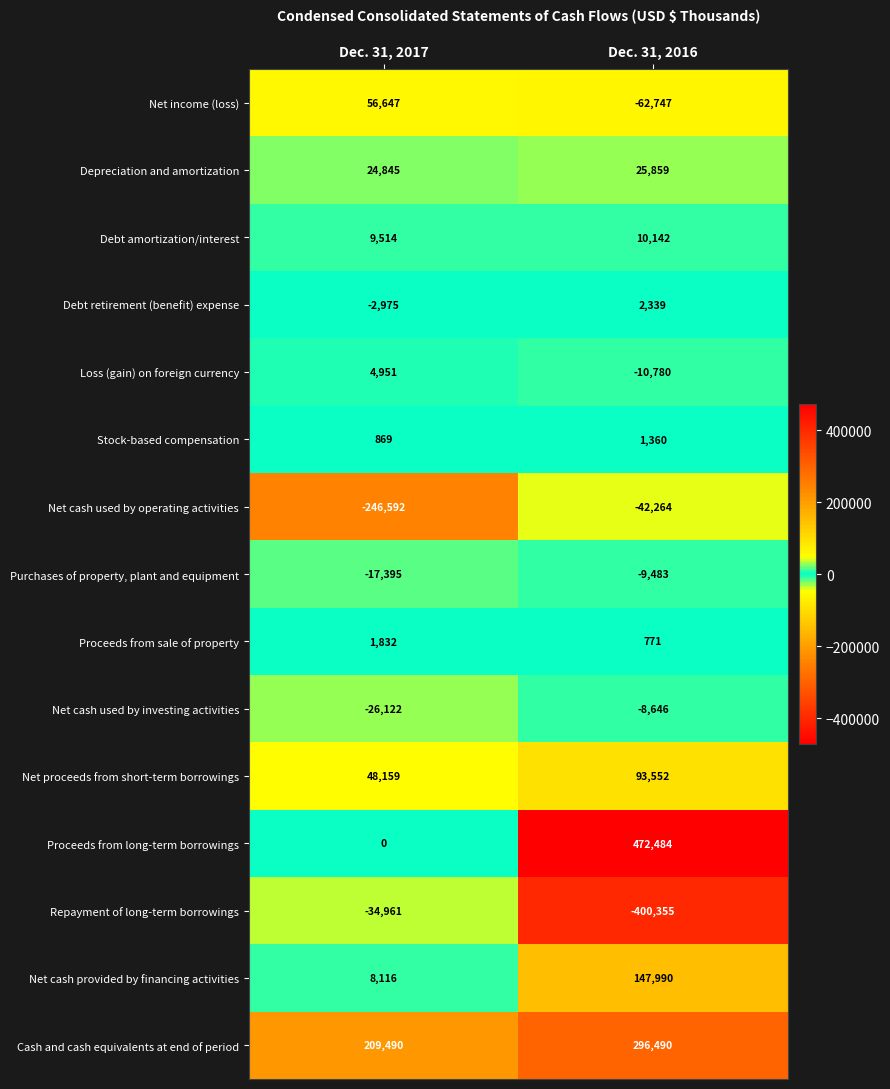

What is the sum of all Net cash provided by financing activities values?

156106